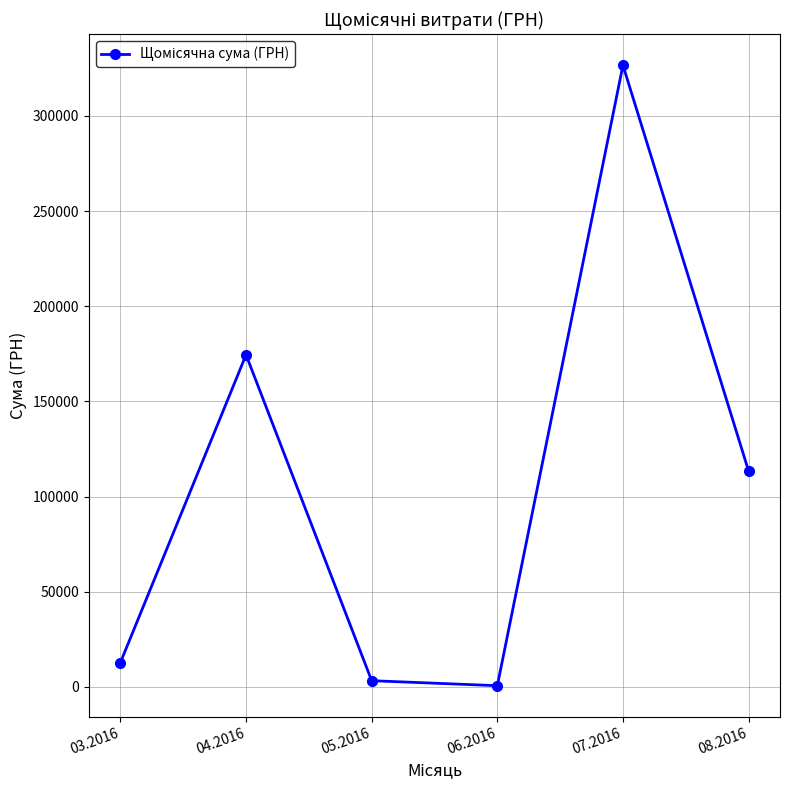

The value at 08.2016 is 23370.9. True or false?

False